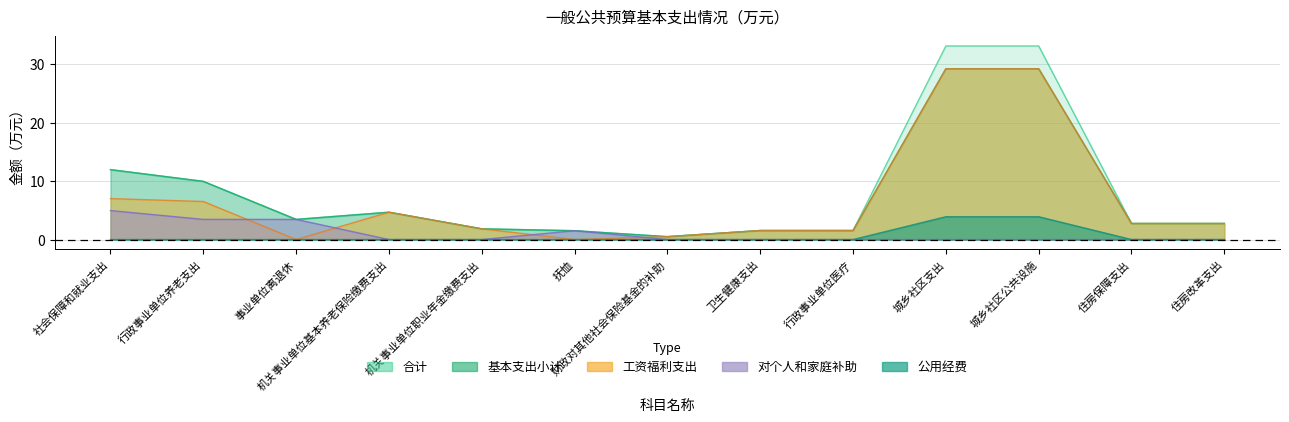

Rank the series by their maximum value, from lowest to highest.

公用经费, 对个人和家庭补助, 工资福利支出, 基本支出小计, 合计